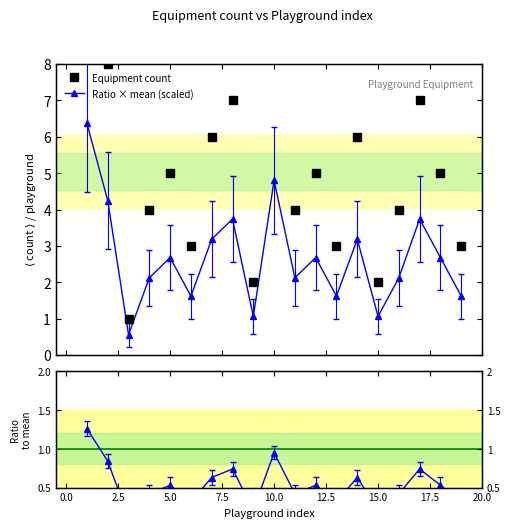

Is it true that Equipment count equals 1.5 at 12?

False